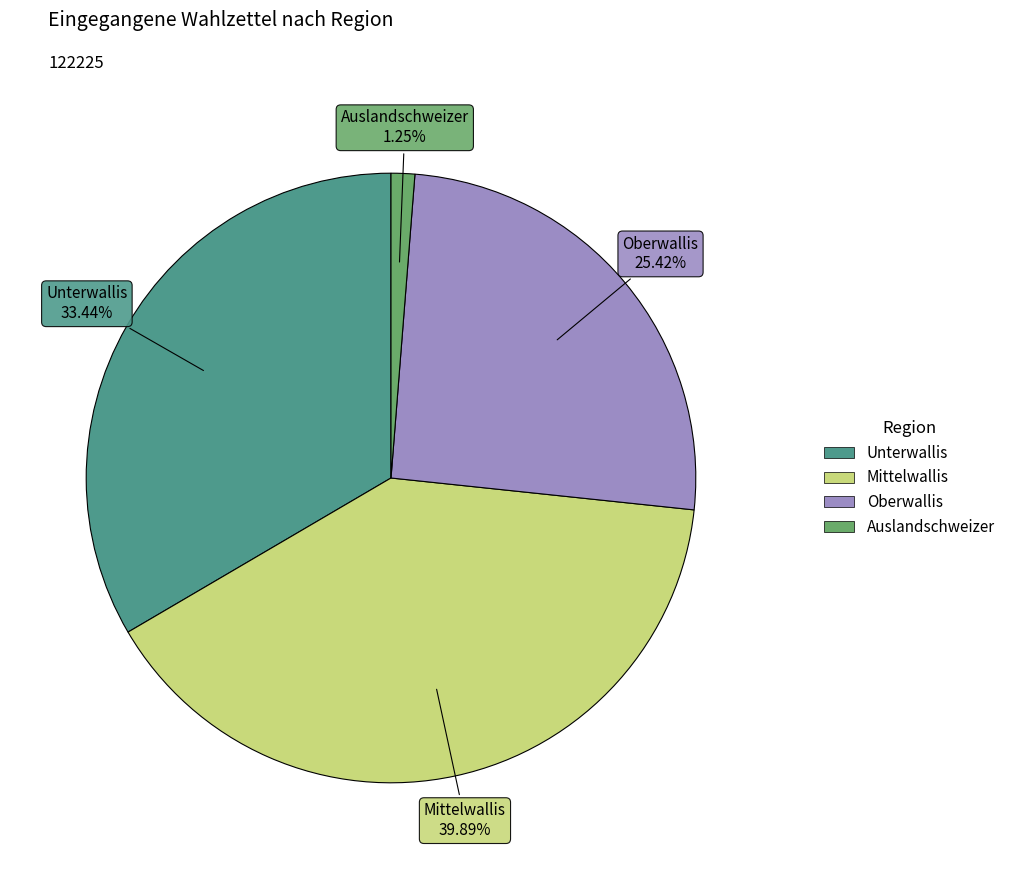

Which slice is the smallest?

Auslandschweizer